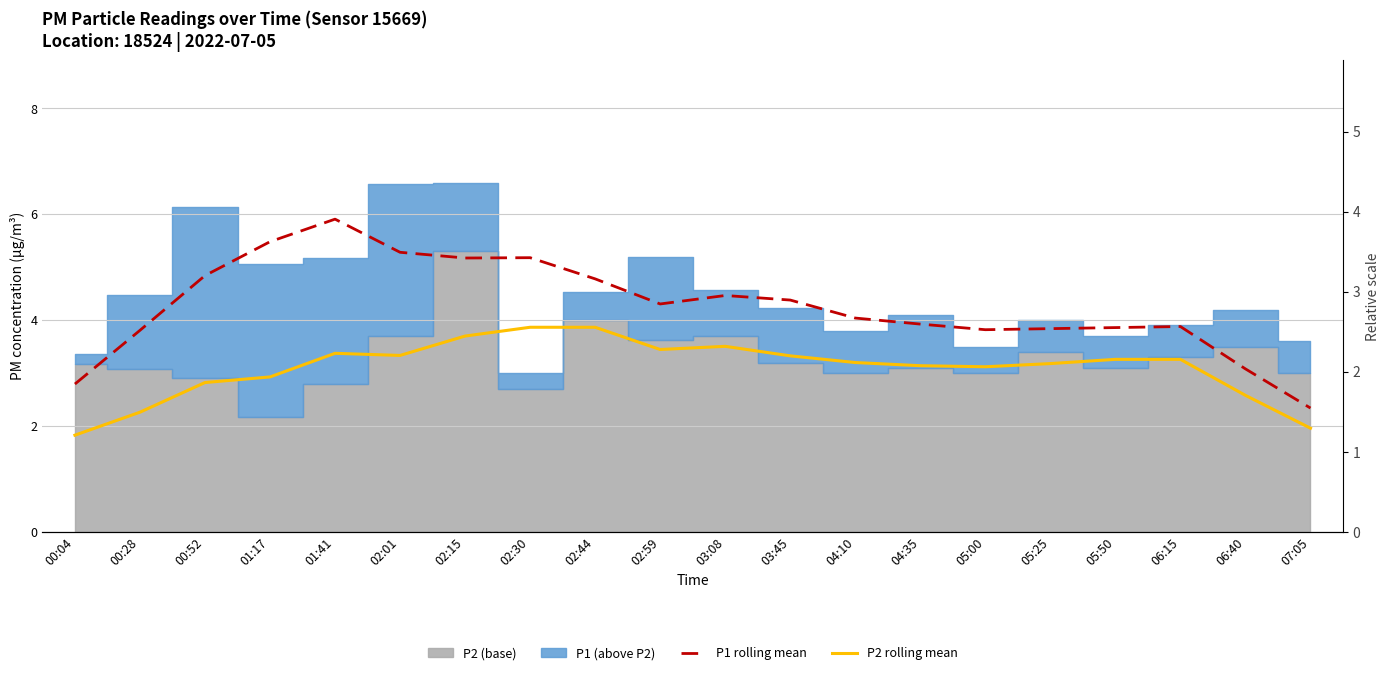

How many data points in P1 rolling mean are above 4?

11